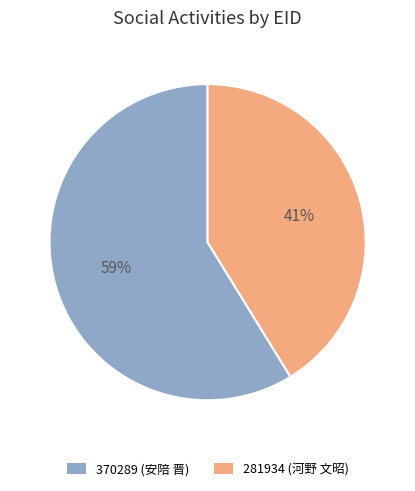

To the nearest percent, what is the combined percentage of 370289 and 281934?

100%